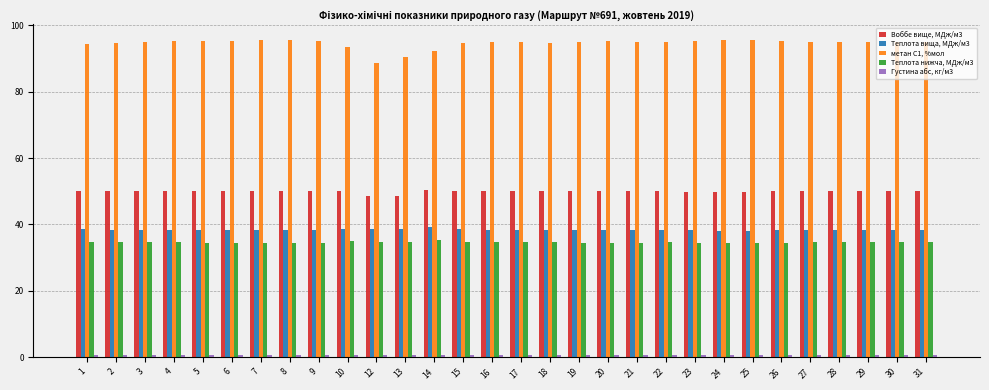

How many bars are there in each group?

5